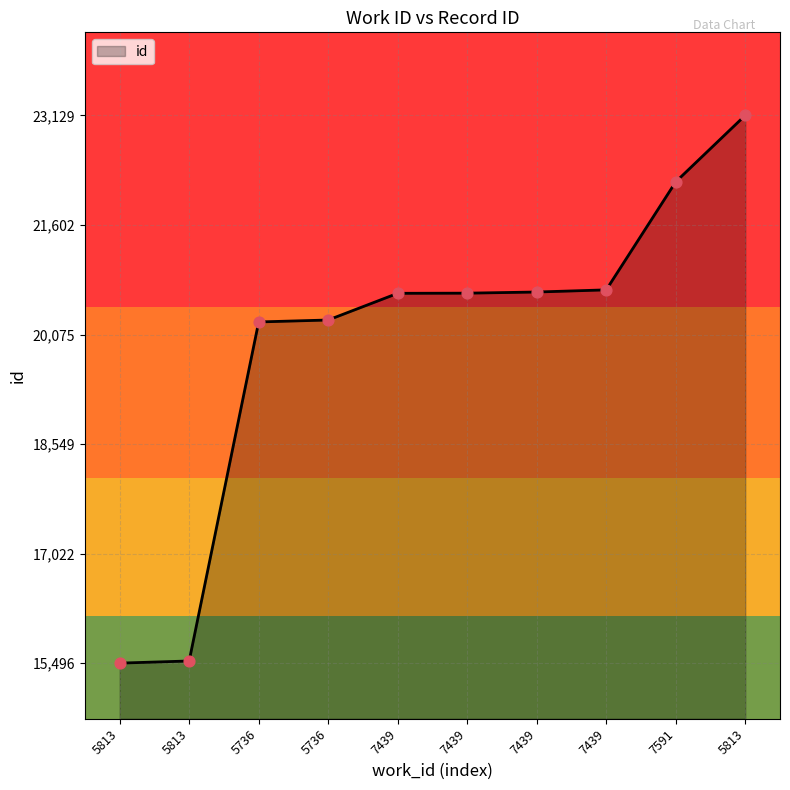

Between 5813 and 7439, which is larger?

5813